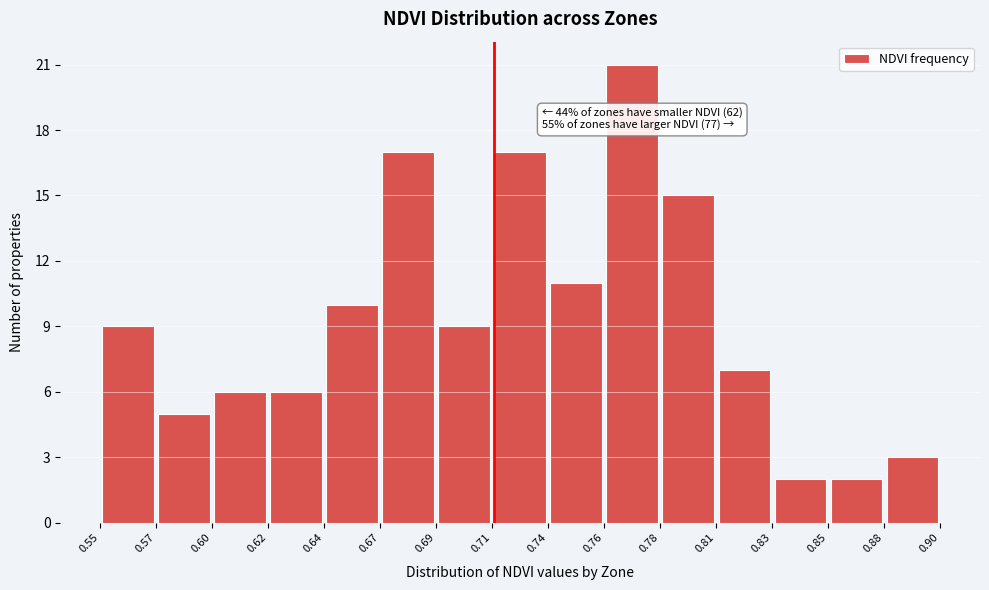

Over which range of the x-axis is the bar tallest?

0.76 to 0.78